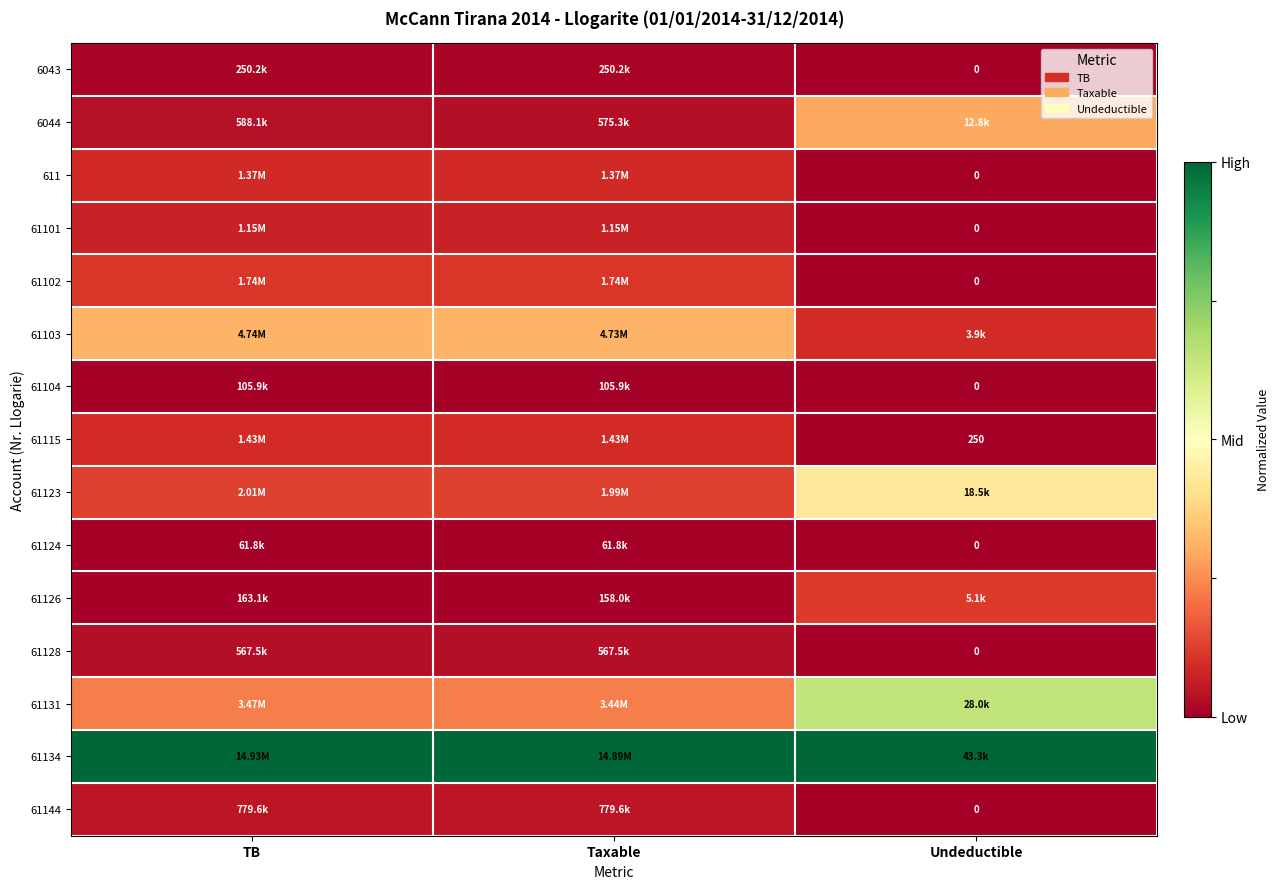

At how many categories does at least one series exceed 0?

3